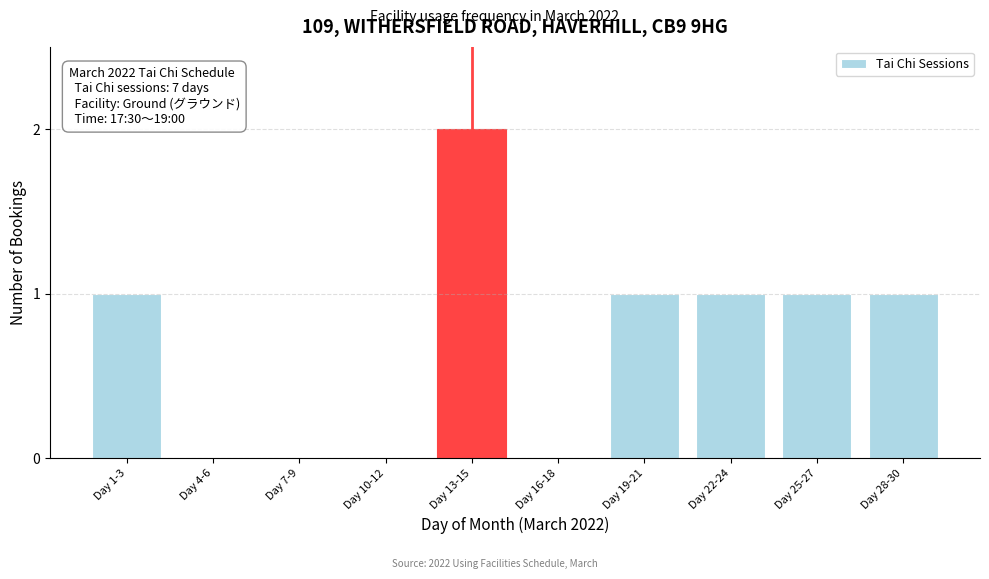

Reading left to right, what are all the values shown in this chart?

Day 1-3=1	Day 4-6=0	Day 7-9=0	Day 10-12=0	Day 13-15=2	Day 16-18=0	Day 19-21=1	Day 22-24=1	Day 25-27=1	Day 28-30=1